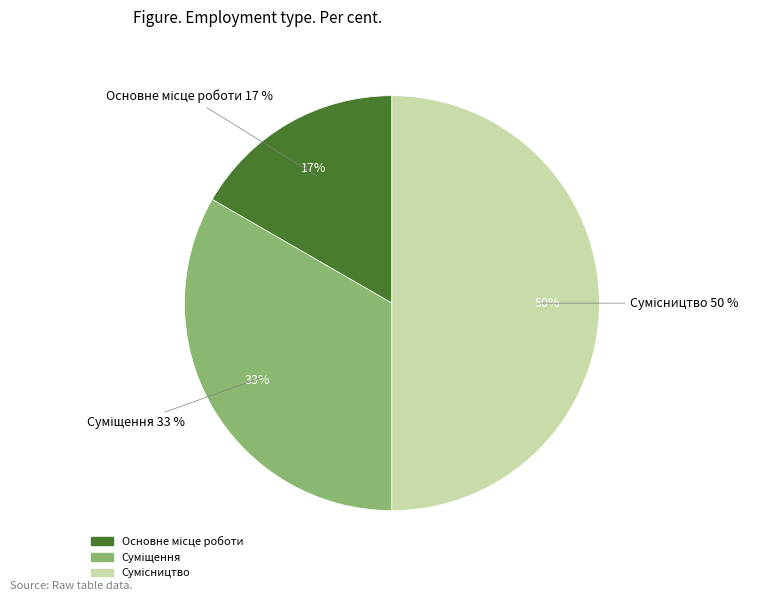

Which has a higher value, Суміщення or Основне місце роботи?

Суміщення